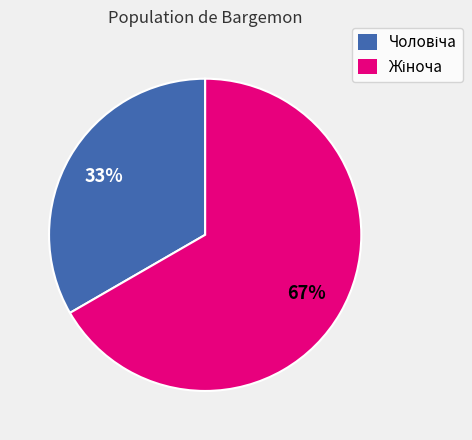

Does any single category account for the majority?

Yes